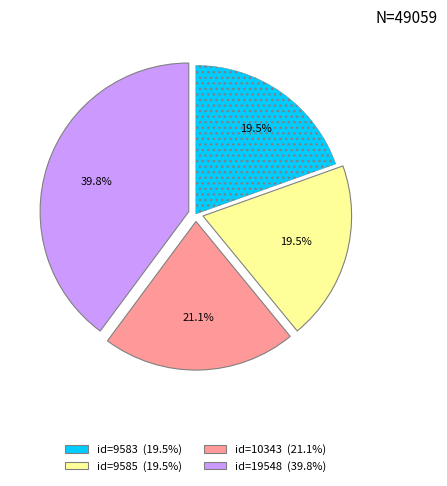

Is there a majority slice in this chart?

No